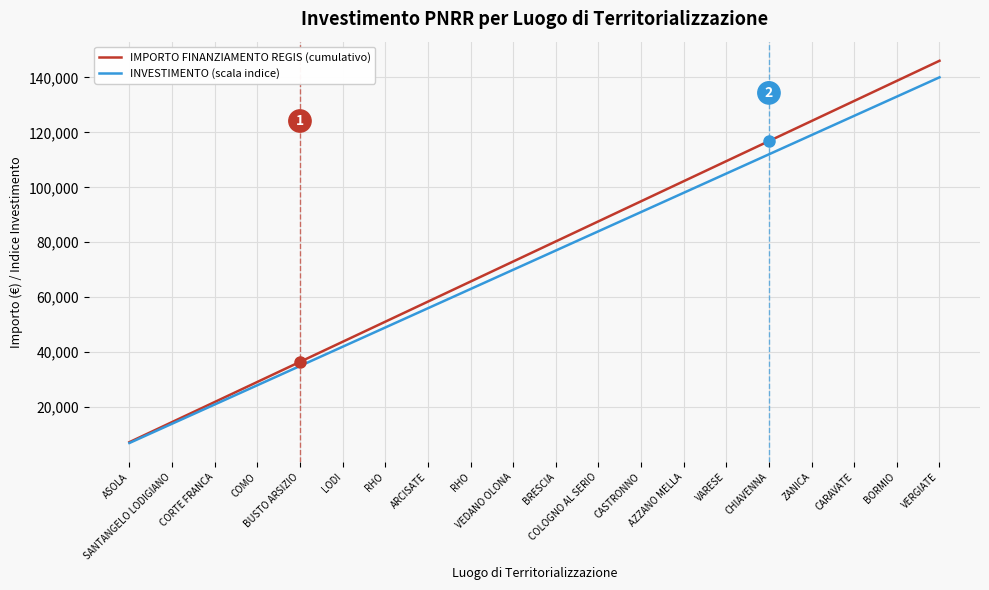

Is this an area chart (filled region under the line)?

No